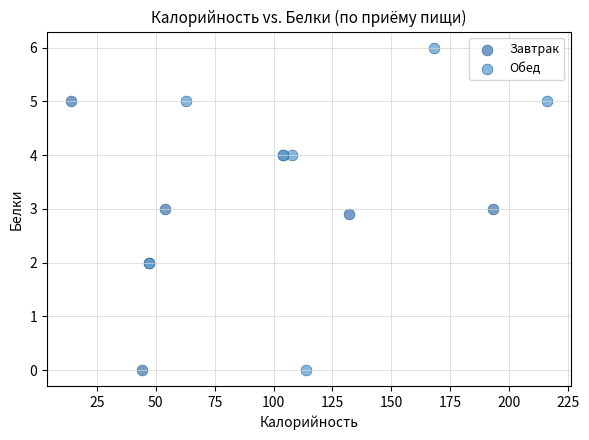

What are all the series names shown in the legend?

Завтрак, Обед